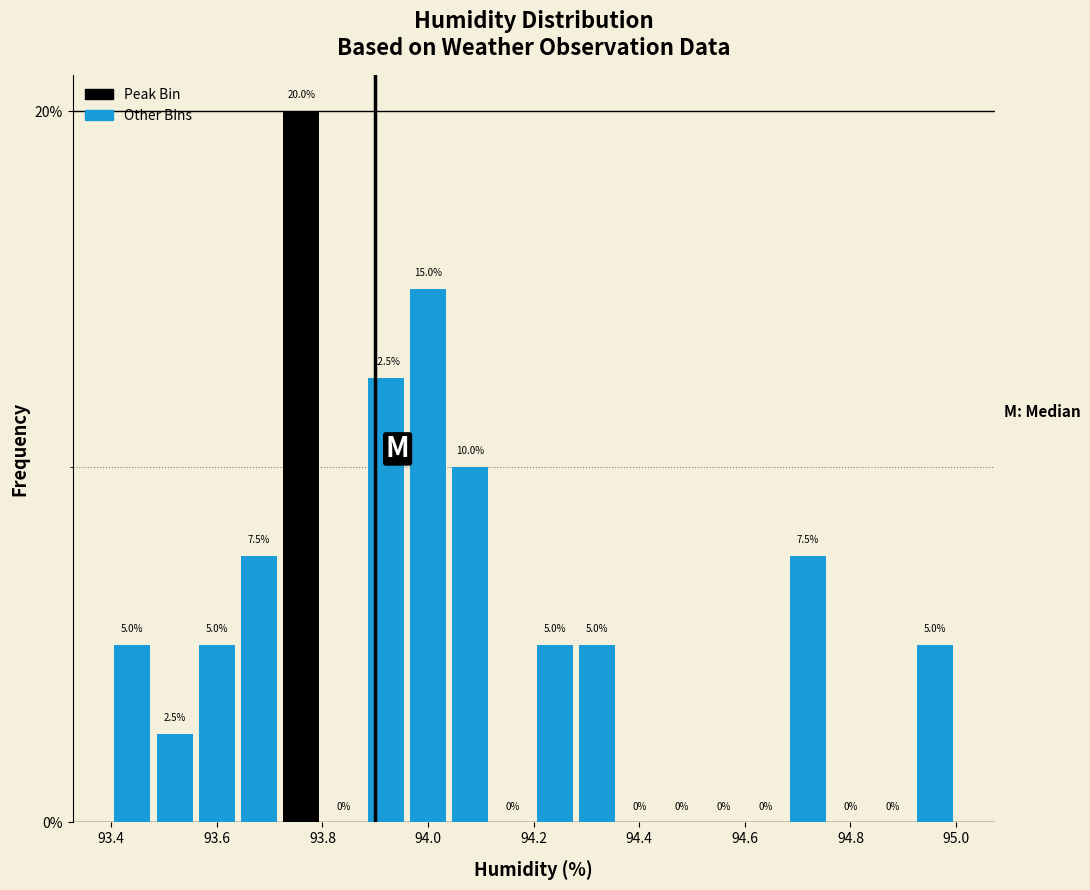

What is the height of the bar covering 94.20 to 94.28 on the x-axis?

5.0